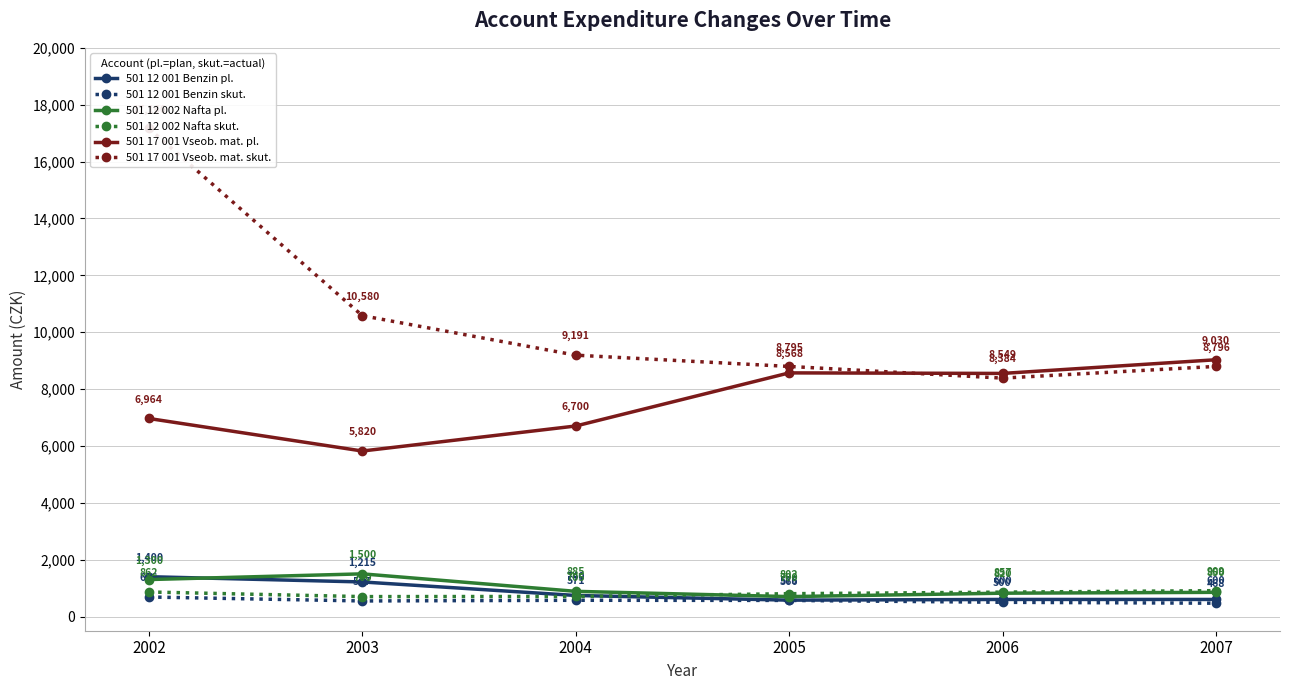

Between 2007 and 2003, which is larger?

2003